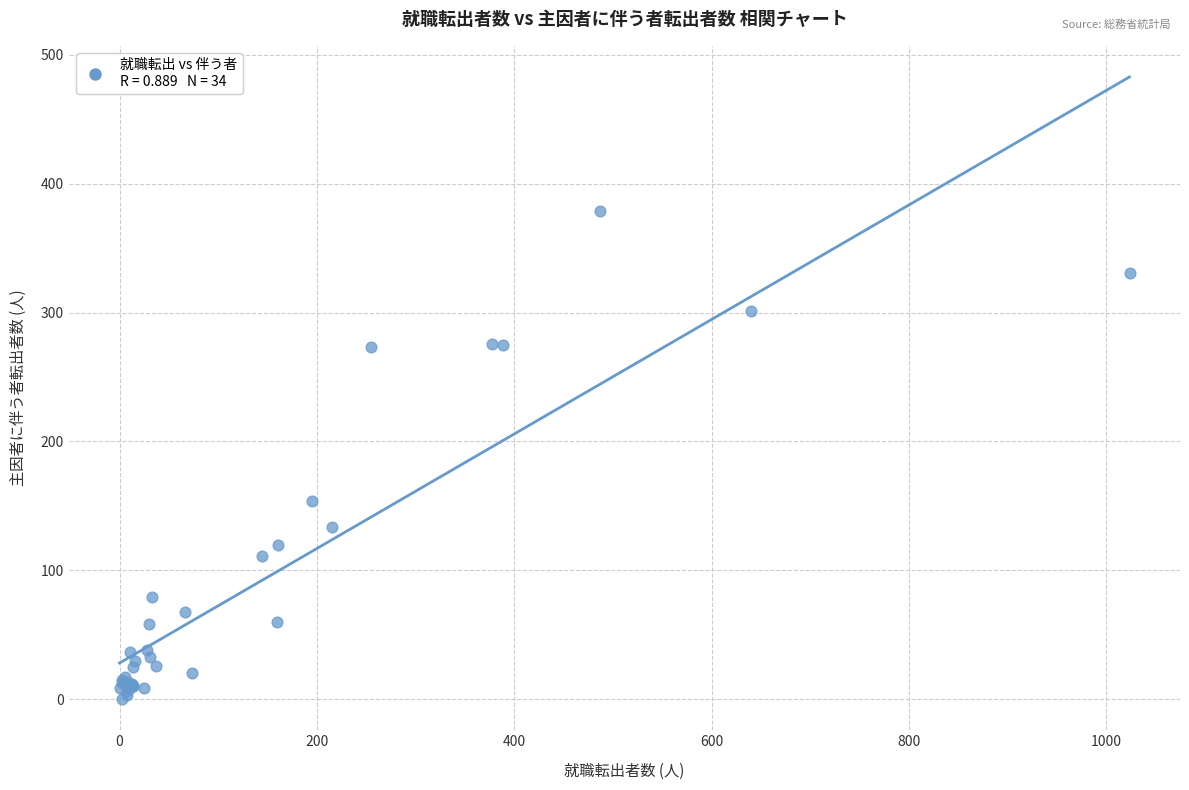

What Y value in the scatter plot is closest to 189?

153.4